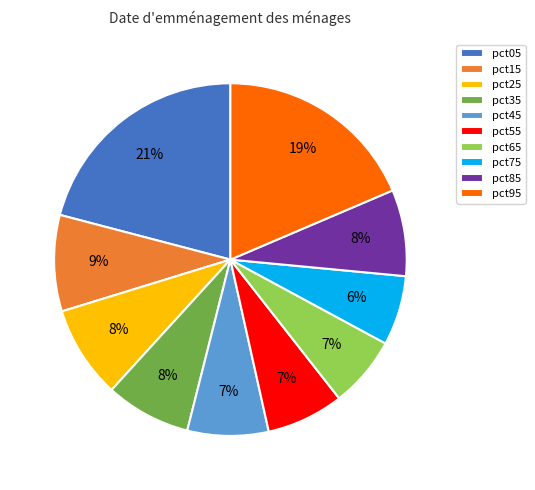

Is it true that pct15 is 19% of the pie?

False